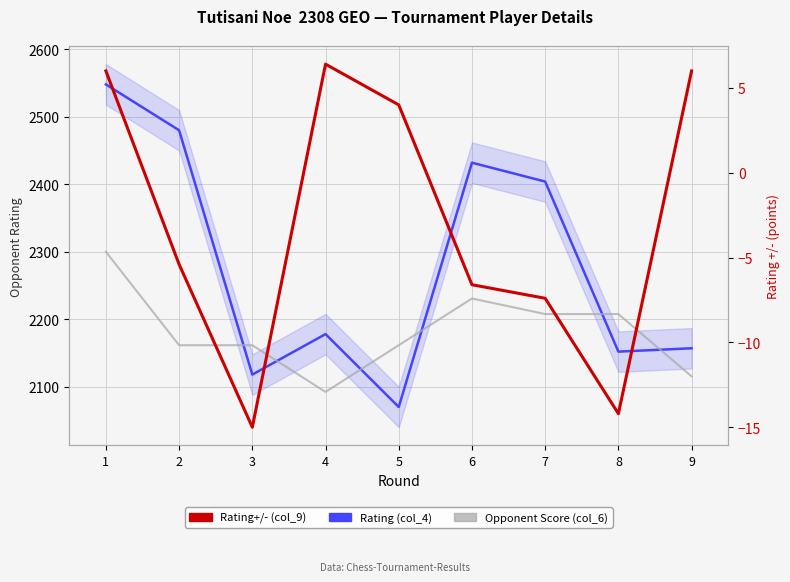

What is the approximate value of Rating (col_4) at 9?

2157.0